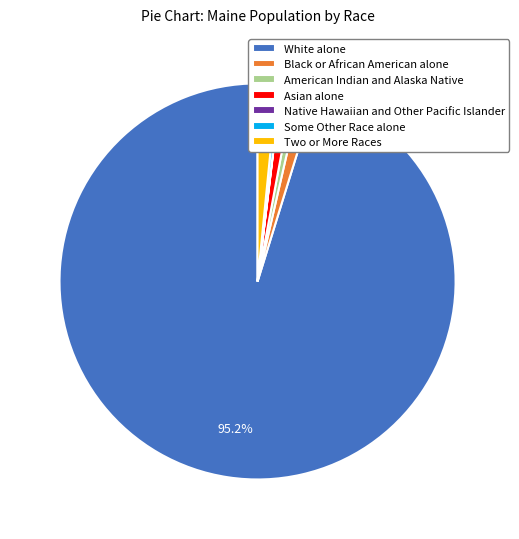

Between Black or African American alone and American Indian and Alaska Native, which is larger?

Black or African American alone